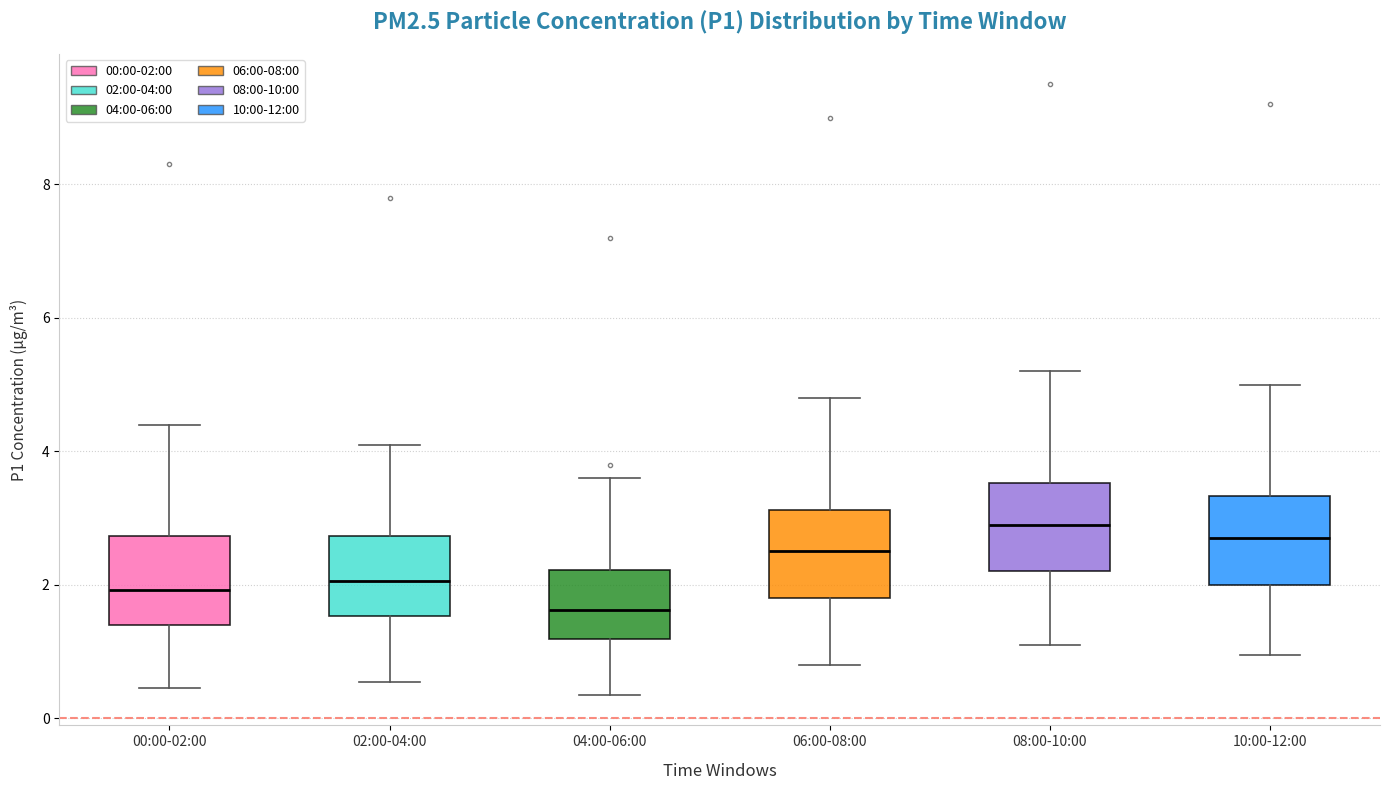

Reading left to right, transcribe this box plot: for each box, give where its median line is, the range the box spans, and where its two whiskers end, as read against the y-axis. The values are not printed on the chart, so give them approximately, as read against the axis.

00:00-02:00: median 2.0, box 1.4 to 2.8, whiskers 0.4 to 4.4
02:00-04:00: median 2.0, box 1.6 to 2.8, whiskers 0.6 to 4.2
04:00-06:00: median 1.6, box 1.2 to 2.2, whiskers 0.4 to 3.6
06:00-08:00: median 2.6, box 1.8 to 3.2, whiskers 0.8 to 4.8
08:00-10:00: median 3.0, box 2.2 to 3.6, whiskers 1.2 to 5.2
10:00-12:00: median 2.8, box 2.0 to 3.4, whiskers 1.0 to 5.0